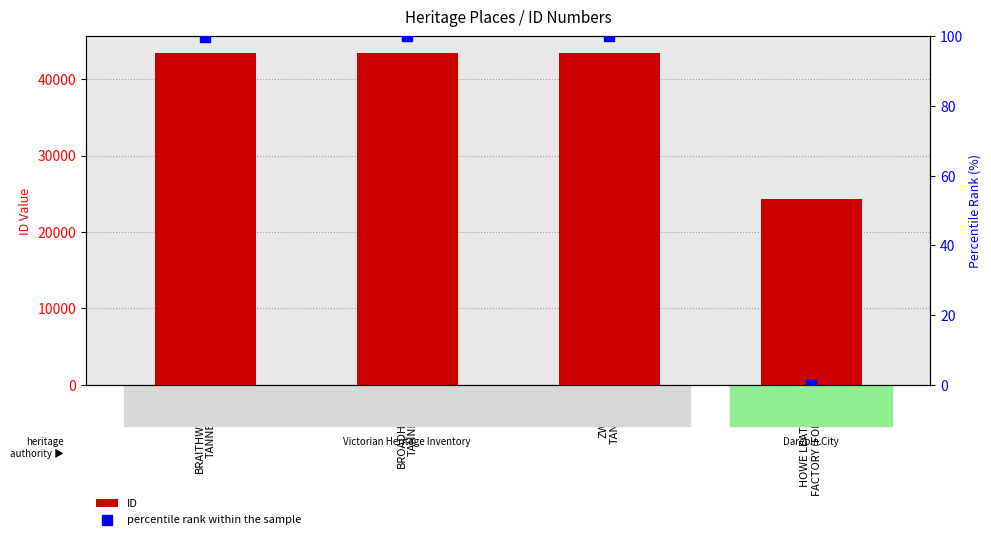

What are all the series names shown in the legend?

ID, percentile rank within the sample